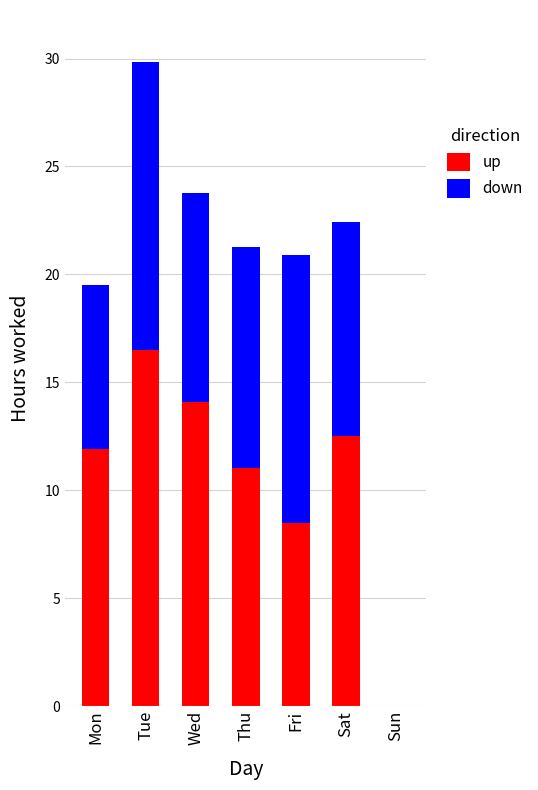

Are the bars horizontal?

No